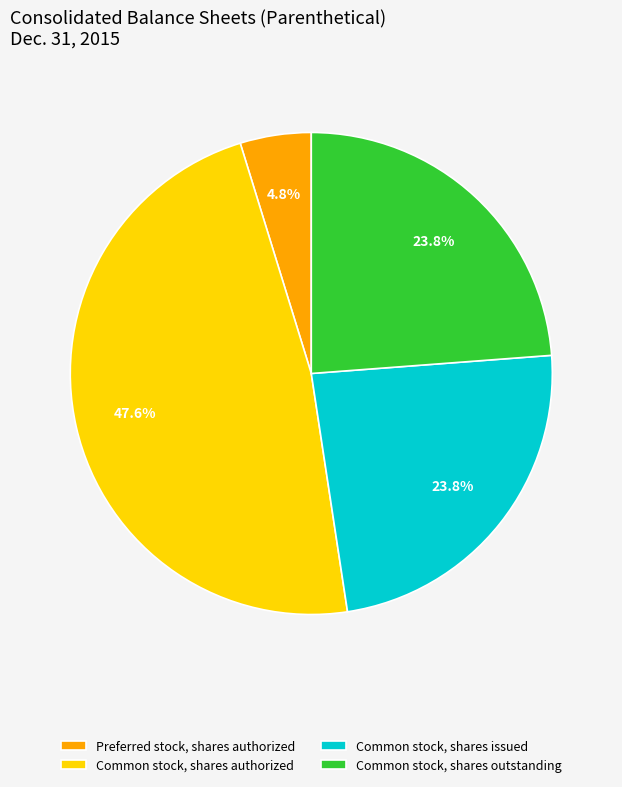

What is the largest slice in the pie chart?

Common stock, shares authorized